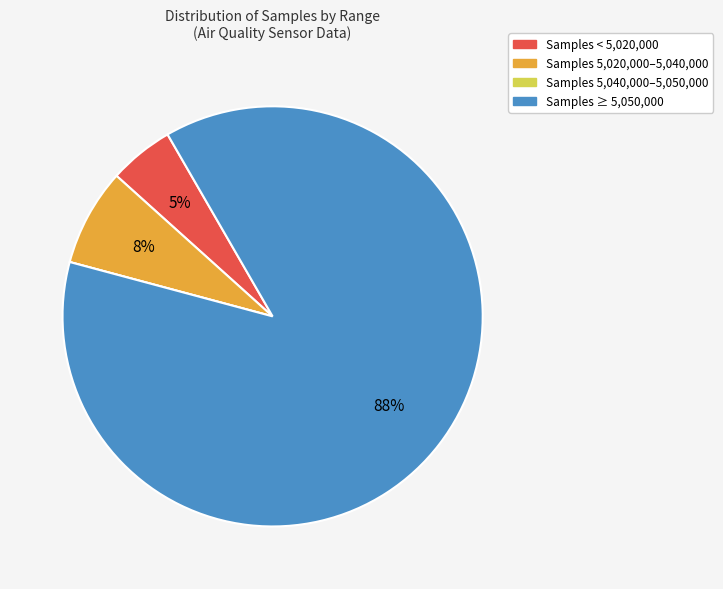

Which category has the biggest portion of the pie?

Samples ≥ 5,050,000